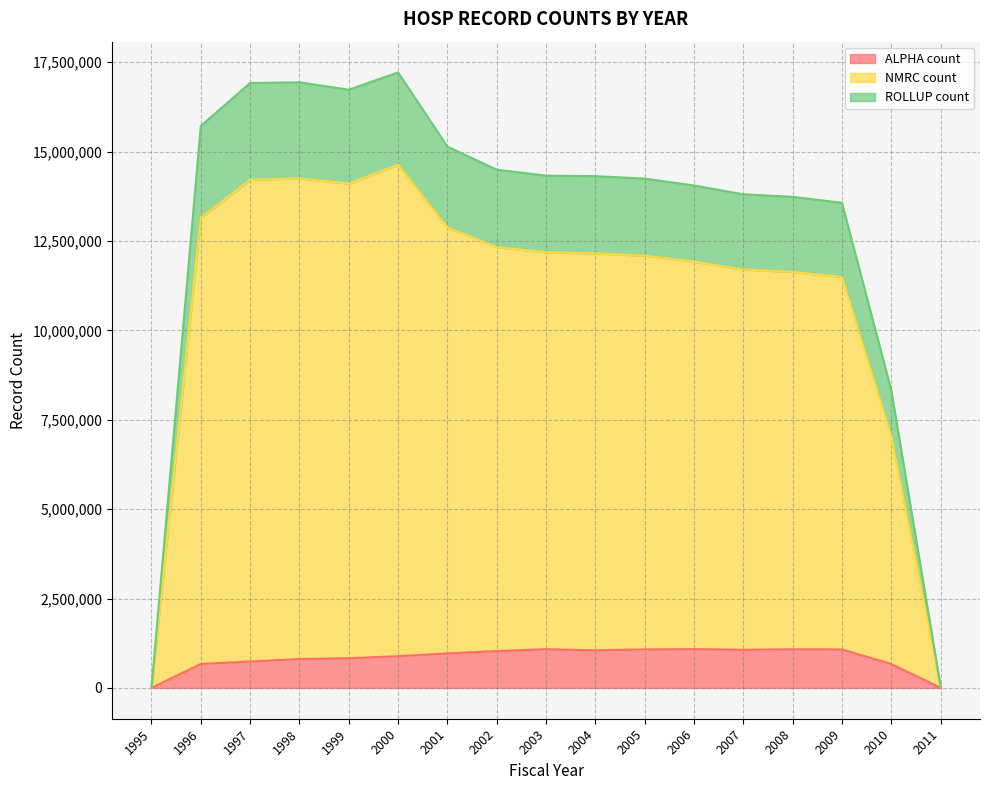

What is the difference between the highest and lowest values at 2004?

13259777